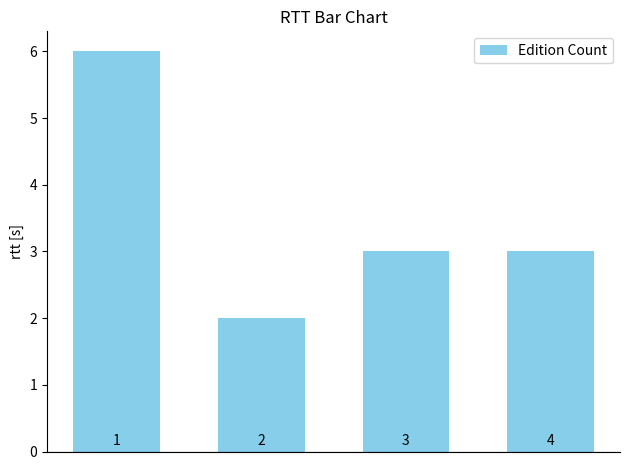

What is the value of the 3rd bar from the left?

3